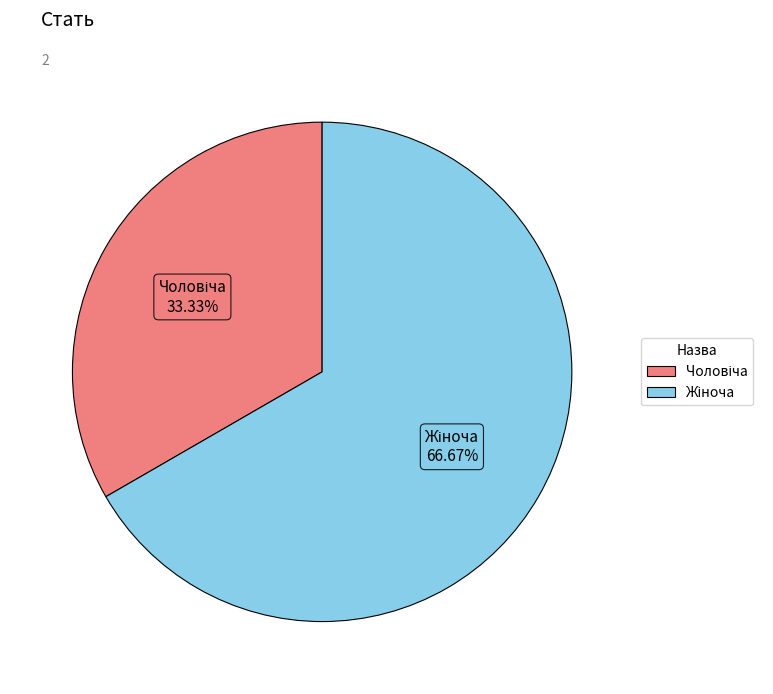

Does any single category account for the majority?

Yes